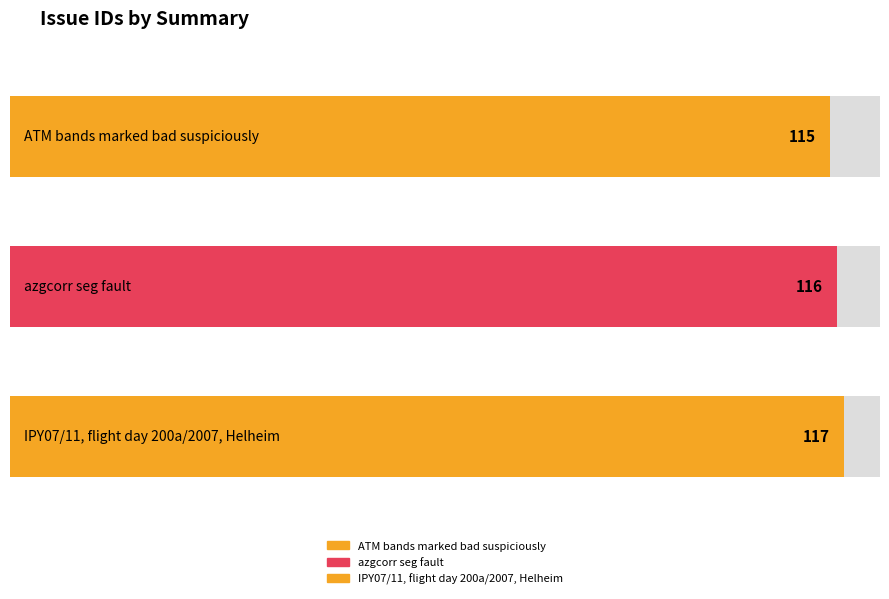

The value at azgcorr seg fault is 116. True or false?

True